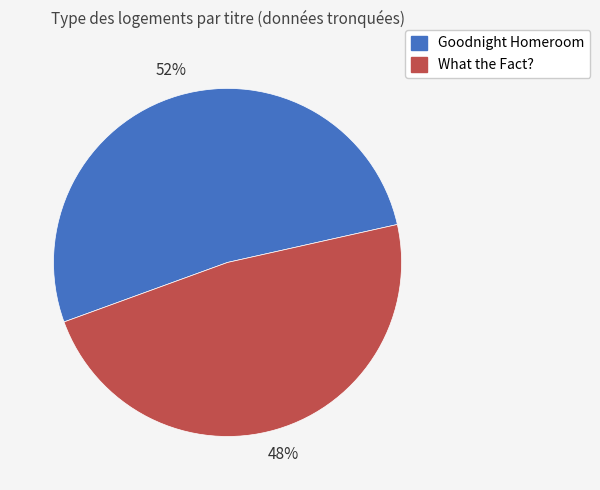

To the nearest percent, what is the difference between the largest and smallest slice percentages?

4%